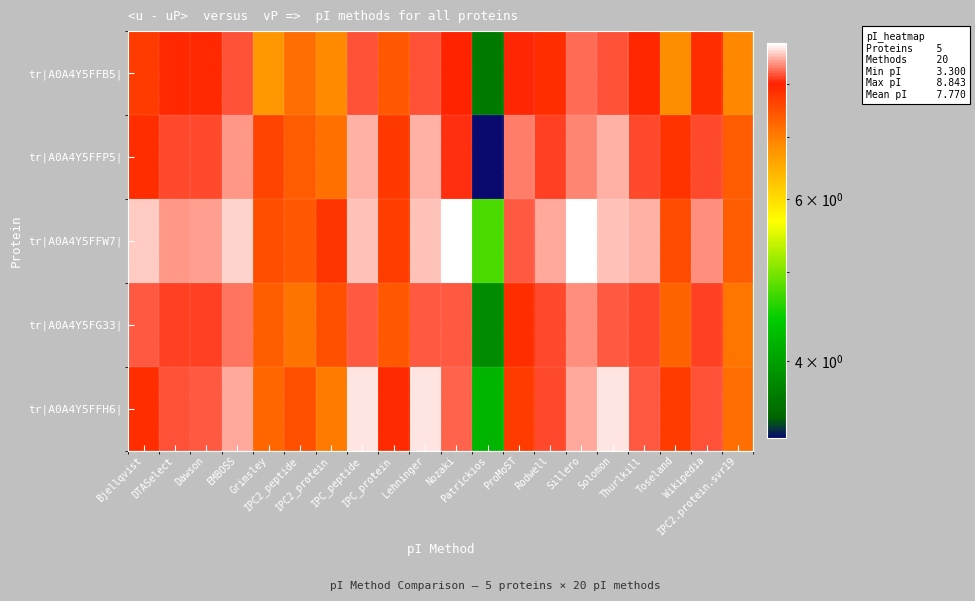

Which series has the largest range (max minus min)?

tr|A0A4Y5FFP5|